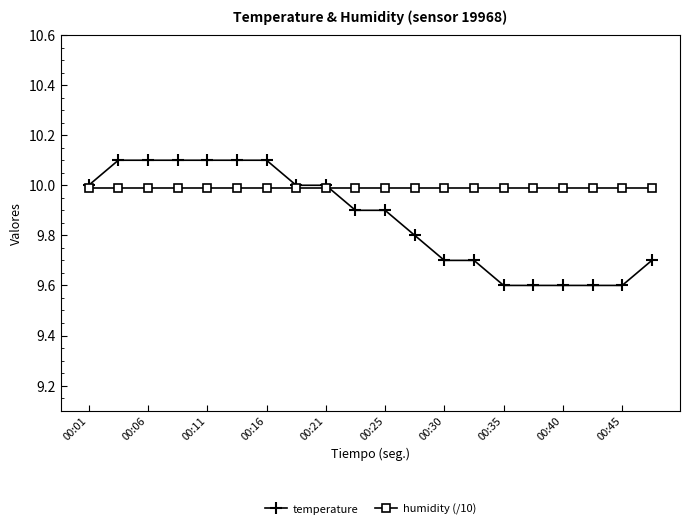

What is the highest value of the humidity (/10) series?

10.0